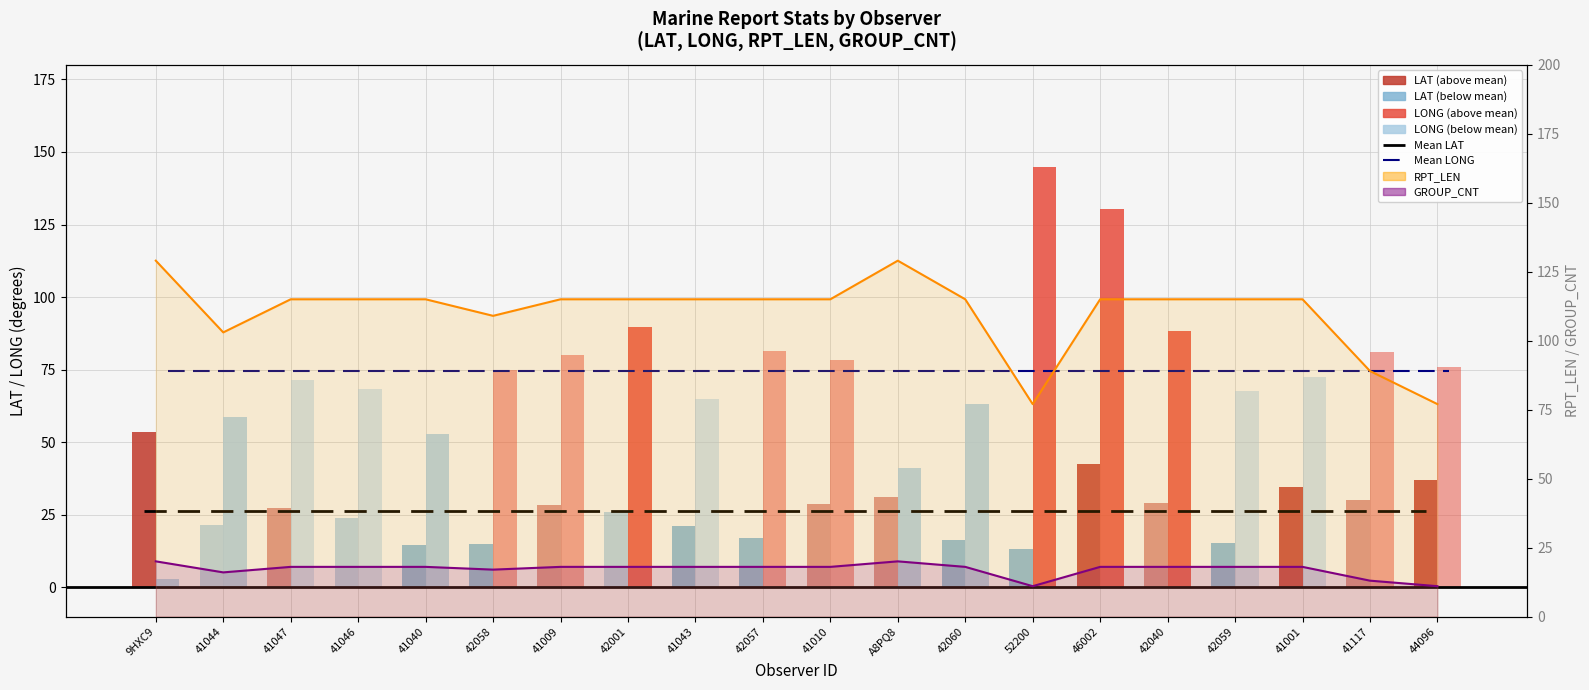

Reading left to right, list all the values displayed in this chart.

Mean LAT: 26.3	26.3	26.3	26.3	26.3	26.3	26.3	26.3	26.3	26.3	26.3	26.3	26.3	26.3	26.3	26.3	26.3	26.3	26.3	26.3
Mean LONG: 74.4	74.4	74.4	74.4	74.4	74.4	74.4	74.4	74.4	74.4	74.4	74.4	74.4	74.4	74.4	74.4	74.4	74.4	74.4	74.4
RPT_LEN line: 129.0	103.0	115.0	115.0	115.0	109.0	115.0	115.0	115.0	115.0	115.0	129.0	115.0	77.0	115.0	115.0	115.0	115.0	89.0	77.0
GROUP_CNT line: 20.0	16.0	18.0	18.0	18.0	17.0	18.0	18.0	18.0	18.0	18.0	20.0	18.0	11.0	18.0	18.0	18.0	18.0	13.0	11.0